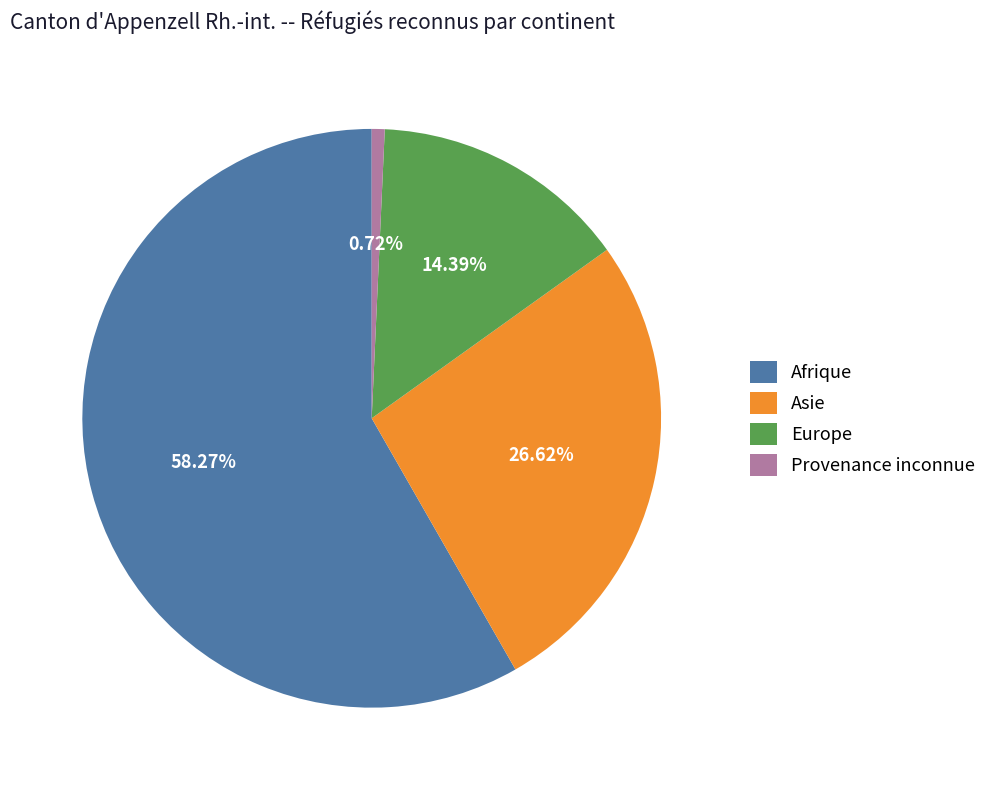

True or false: Afrique accounts for 66% of the total.

False